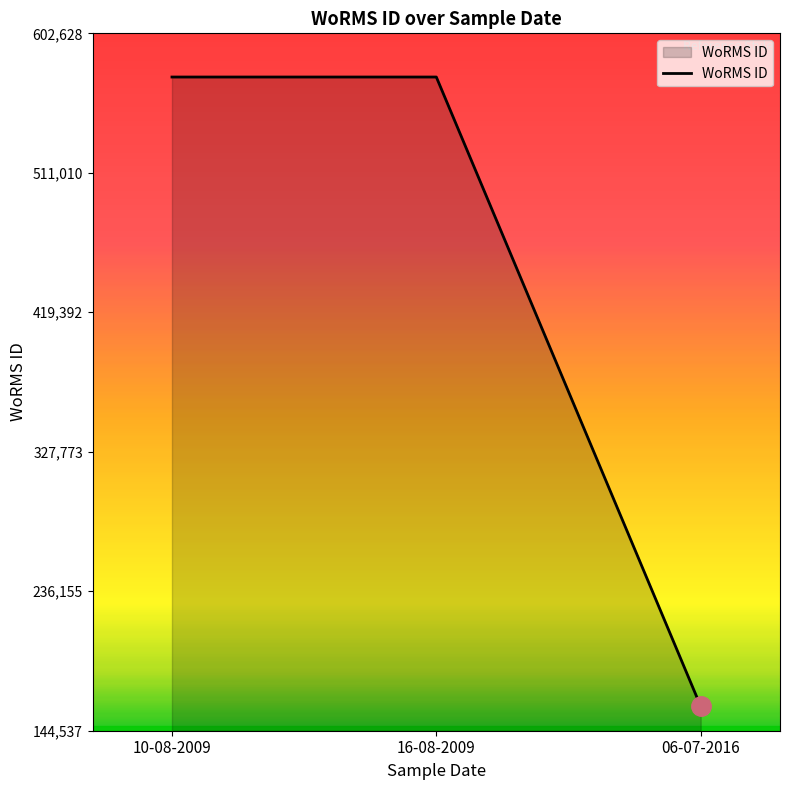

What is the smallest value displayed?

160597